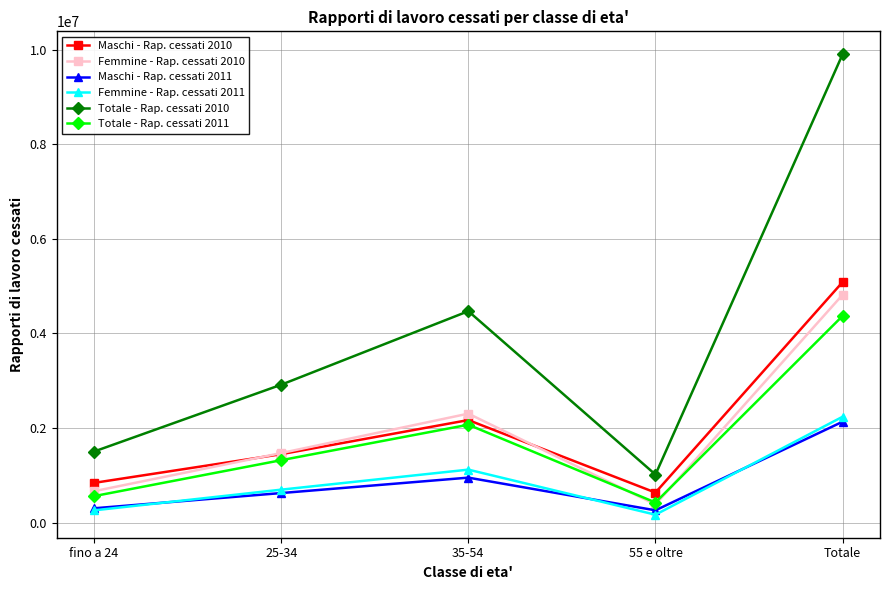

Which series has the largest total across all categories?

Totale - Rap. cessati 2010